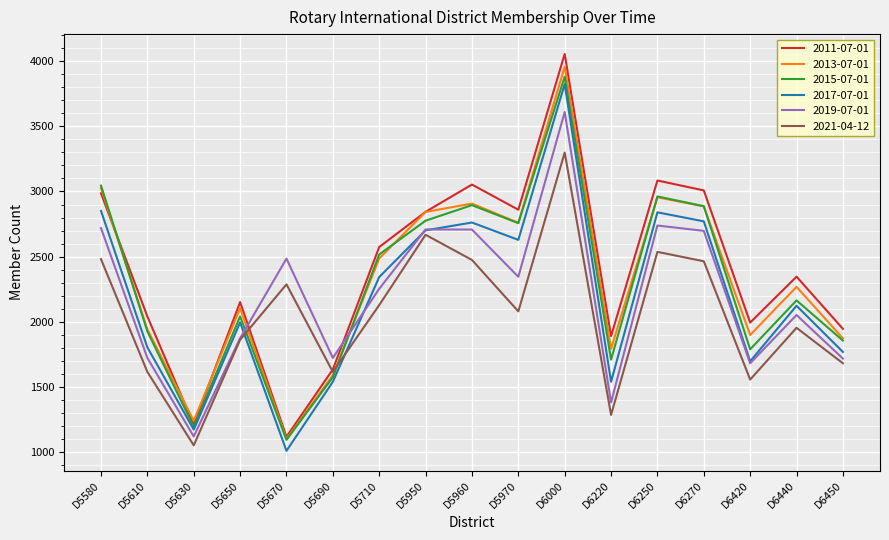

The value of 2015-07-01 at D5970 is 695. True or false?

False